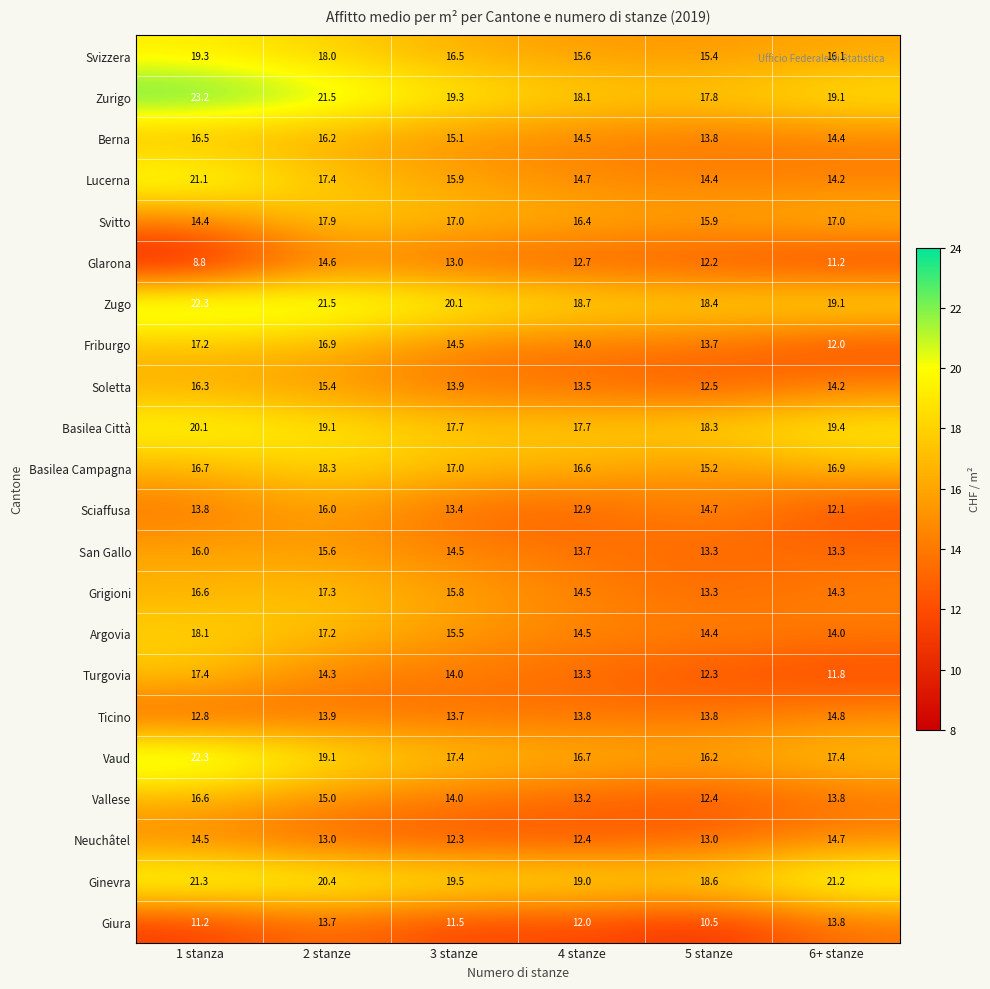

What is the total value across all series at 5 stanze?

320.1